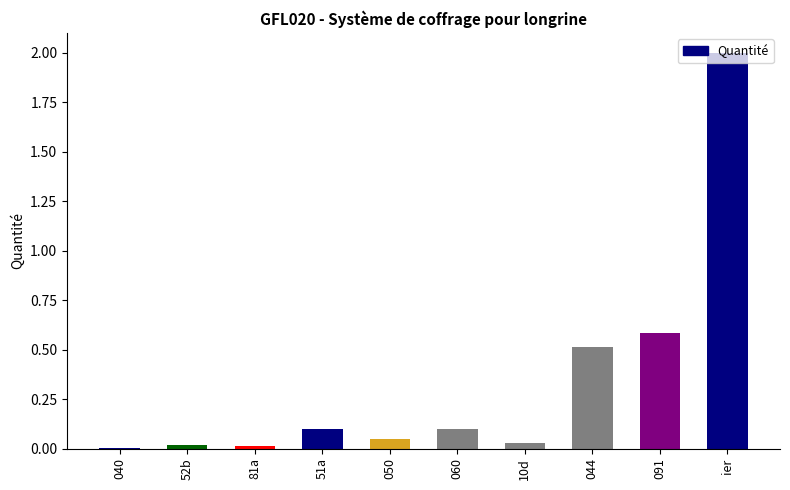

What is the sum of all values?

3.4